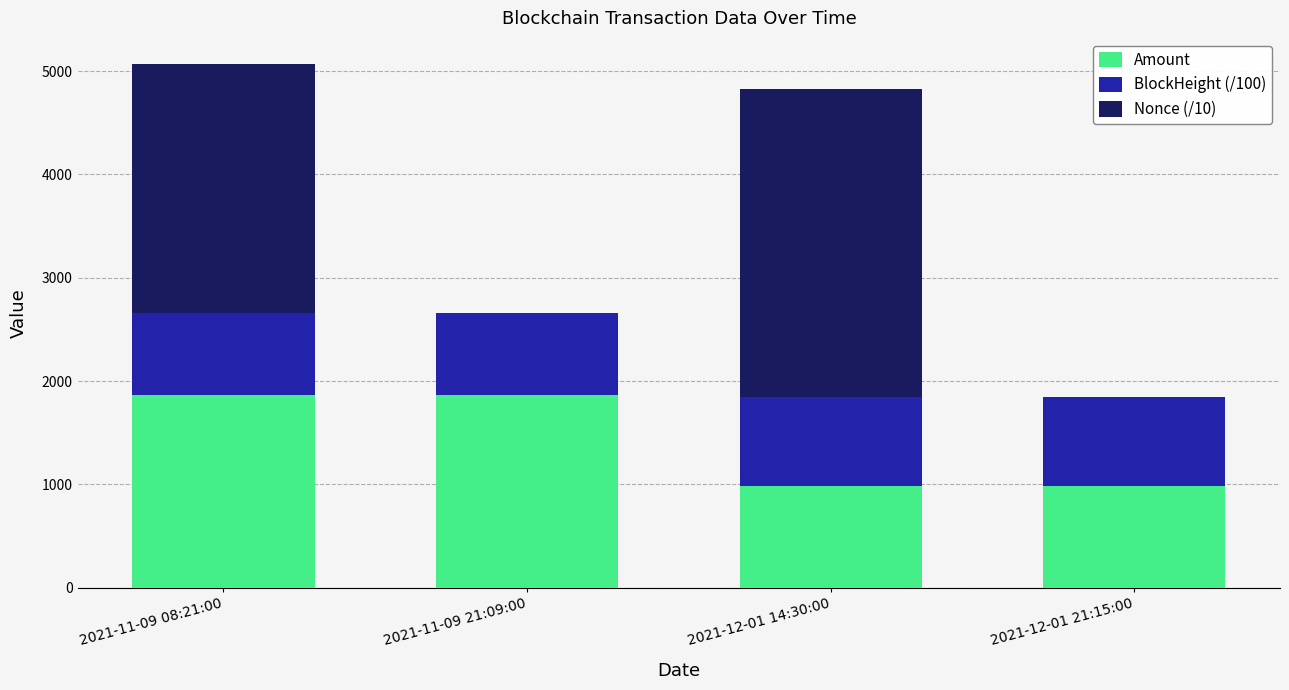

What is the highest value of the Amount series?

1869.3